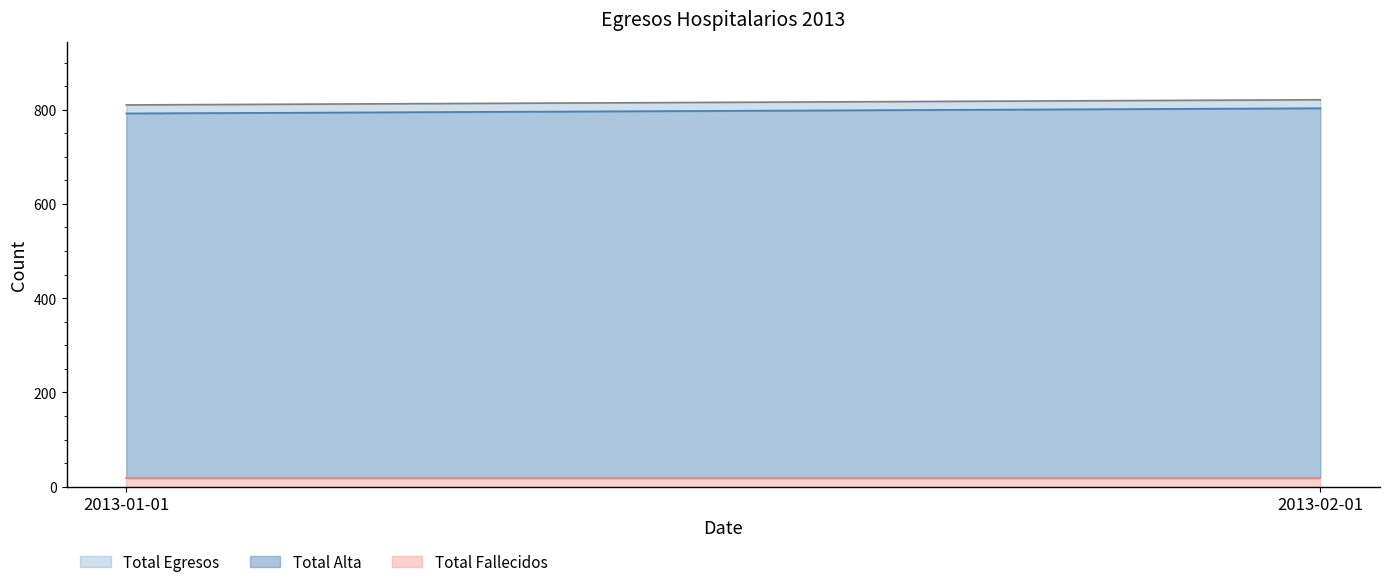

What is the maximum value for Total Egresos?

821